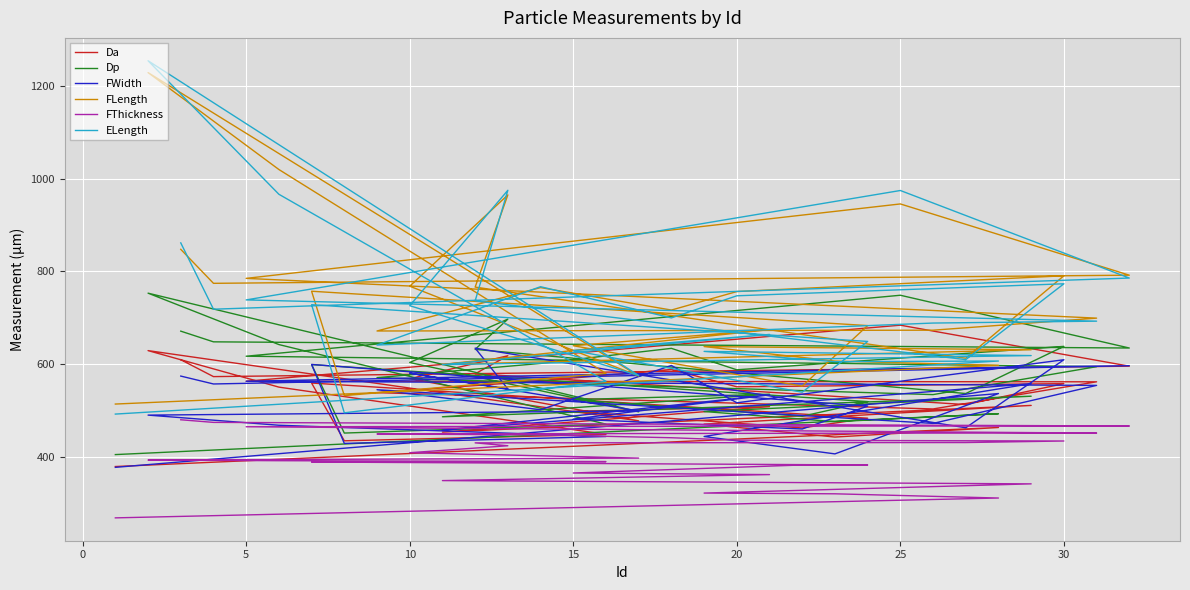

The FThickness series shows 733.9 at 20. True or false?

False